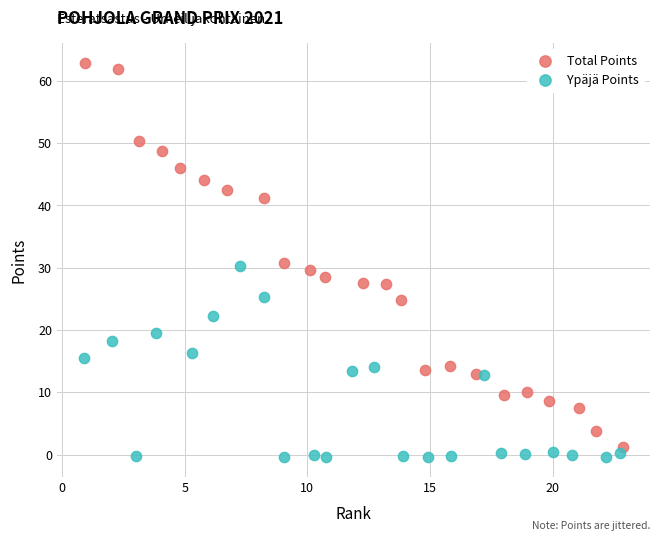

Which series reaches the maximum Y coordinate?

Total Points